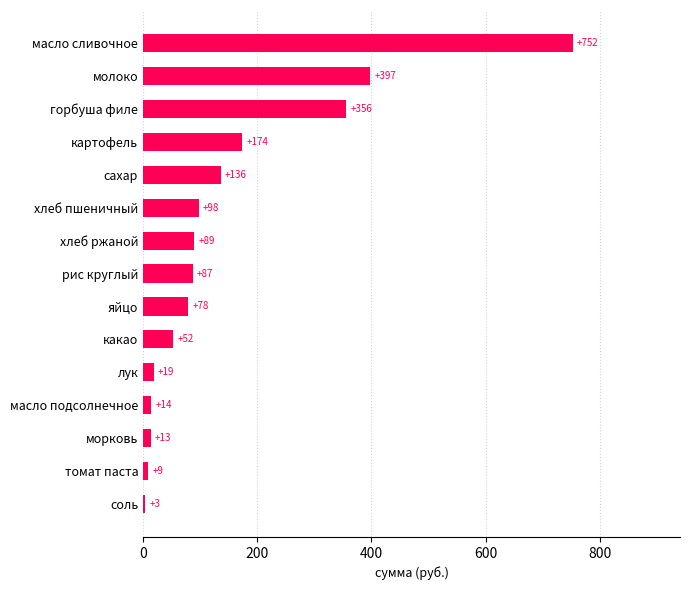

Does the chart contain stacked bars?

No